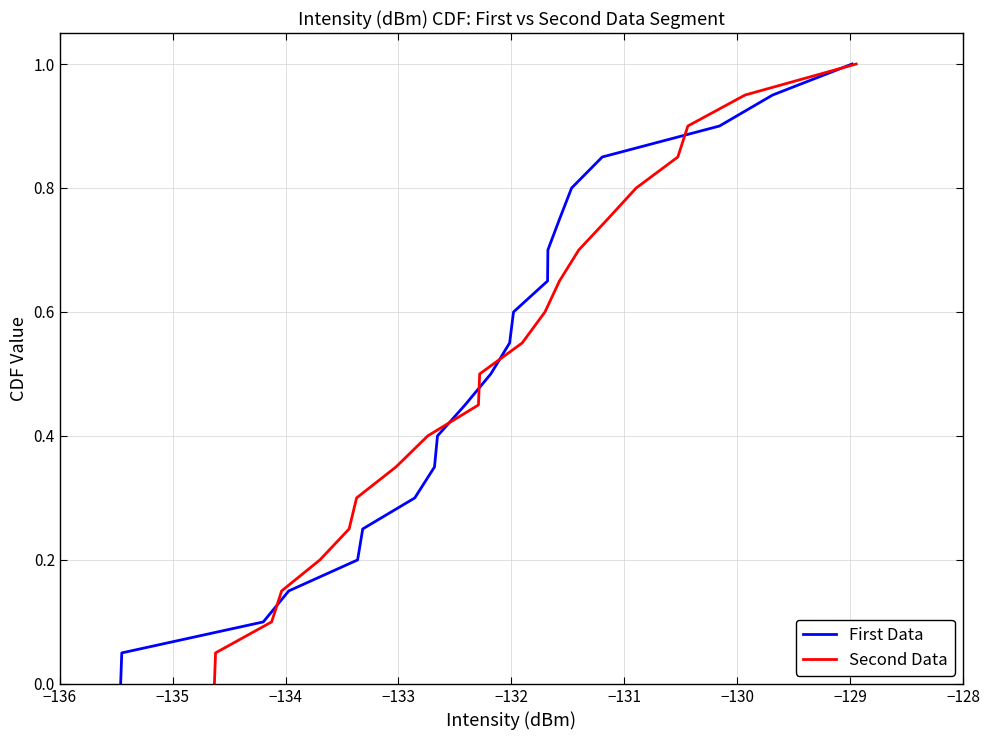

At −134, list the series in order from smallest to largest.

First Data, Second Data